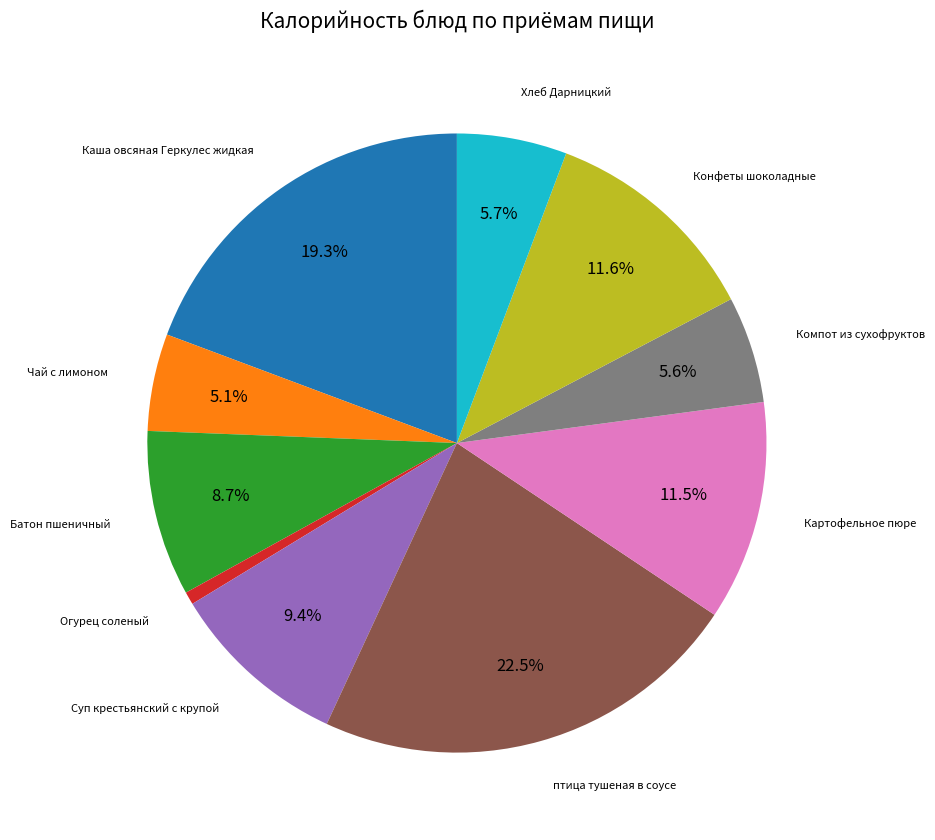

Is there any slice that represents more than half of the pie?

No